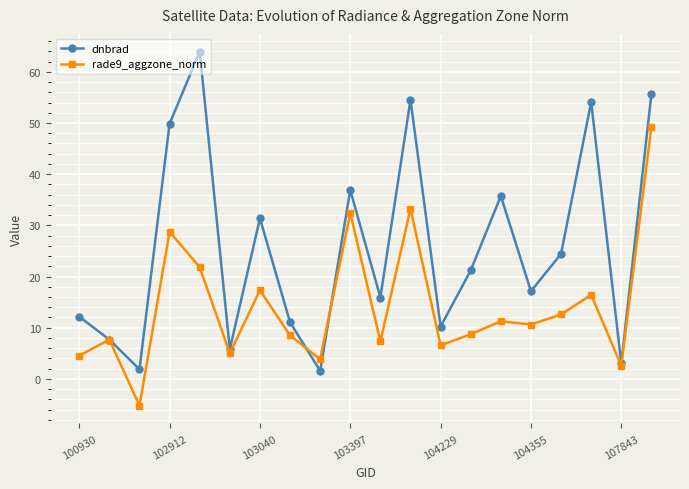

List the series in order of their peak value, lowest first.

rade9_aggzone_norm, dnbrad